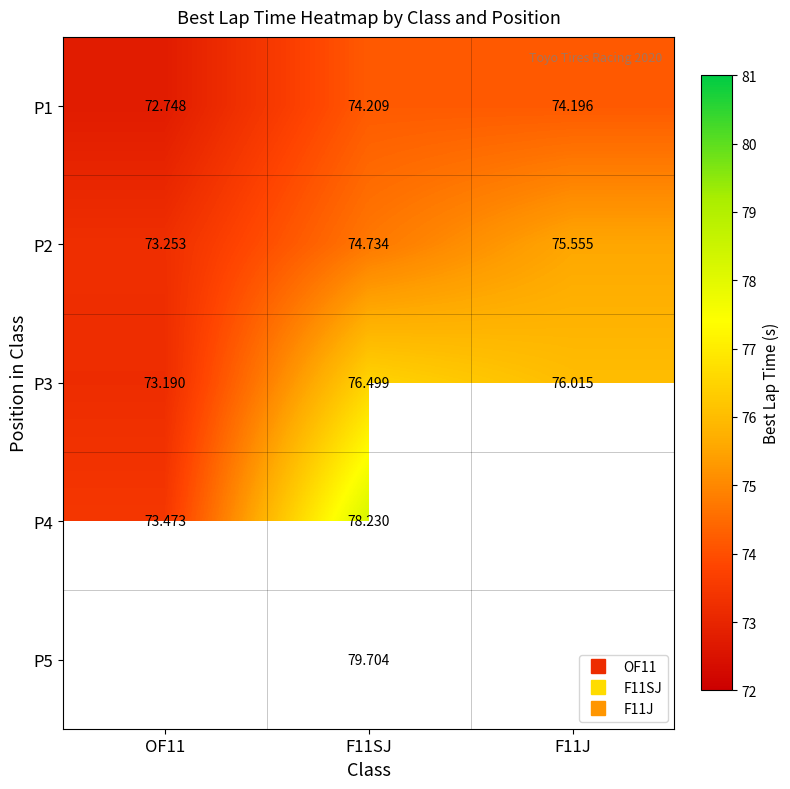

What is the sum of the P2 values at F11J and OF11?

148.8